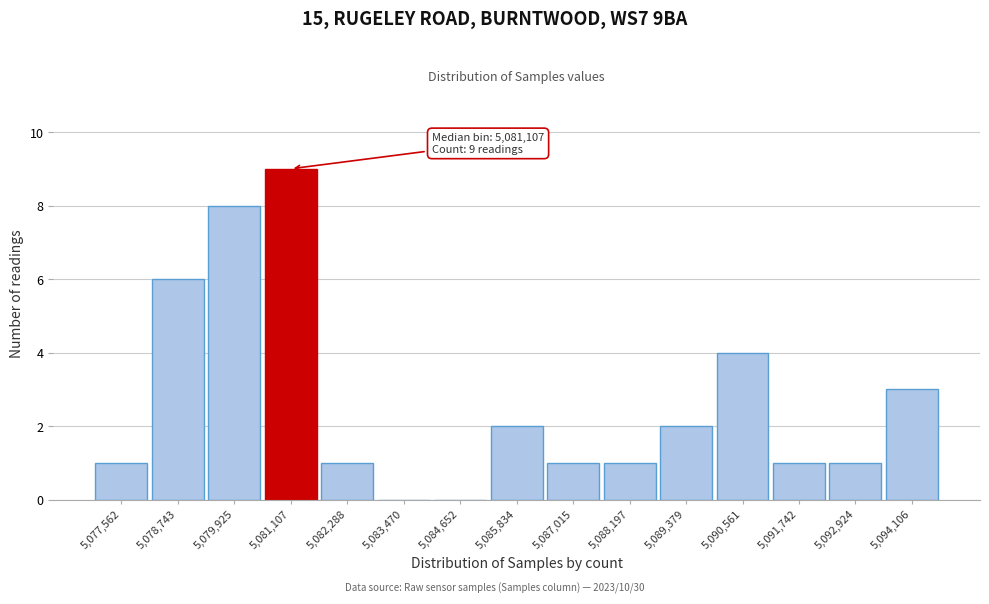

Reading right to left, what are all the values shown in this chart?

5,094,106=3	5,092,924=1	5,091,742=1	5,090,561=4	5,089,379=2	5,088,197=1	5,087,015=1	5,085,834=2	5,084,652=0	5,083,470=0	5,082,288=1	5,081,107=9	5,079,925=8	5,078,743=6	5,077,562=1